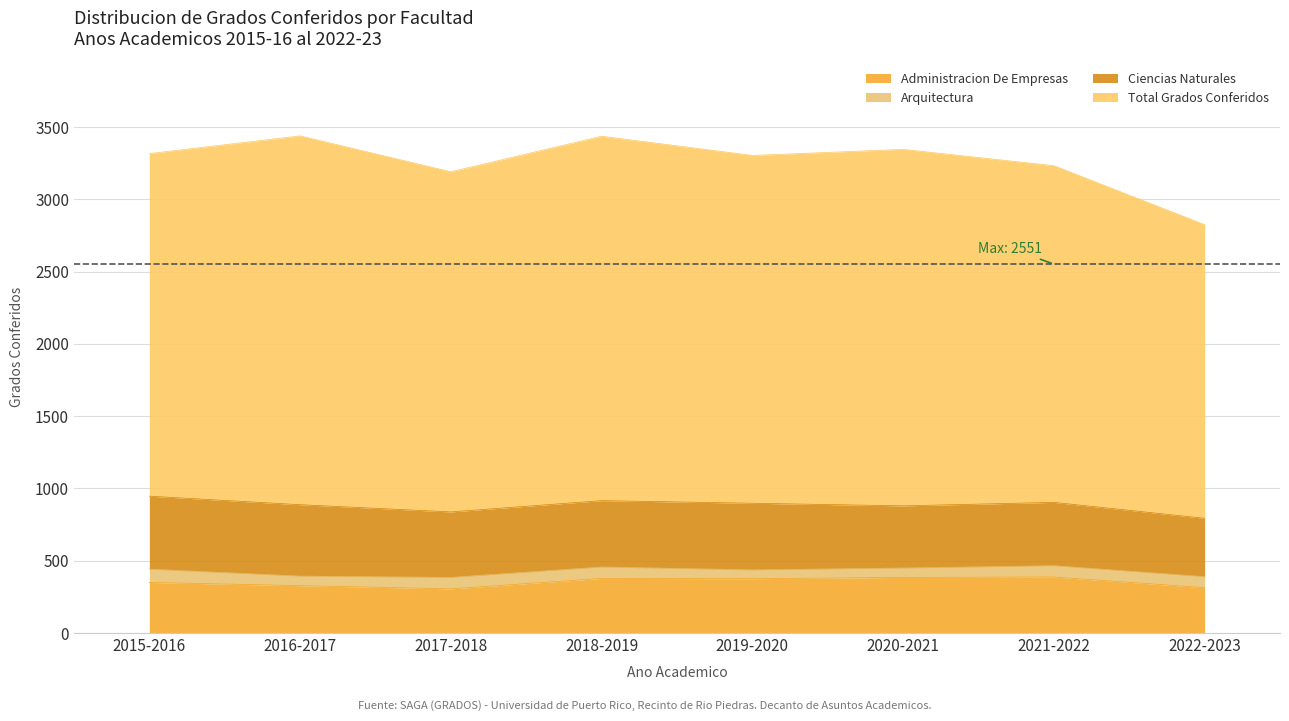

True or false: Administracion De Empresas and Total Grados Conferidos intersect in this chart.

False